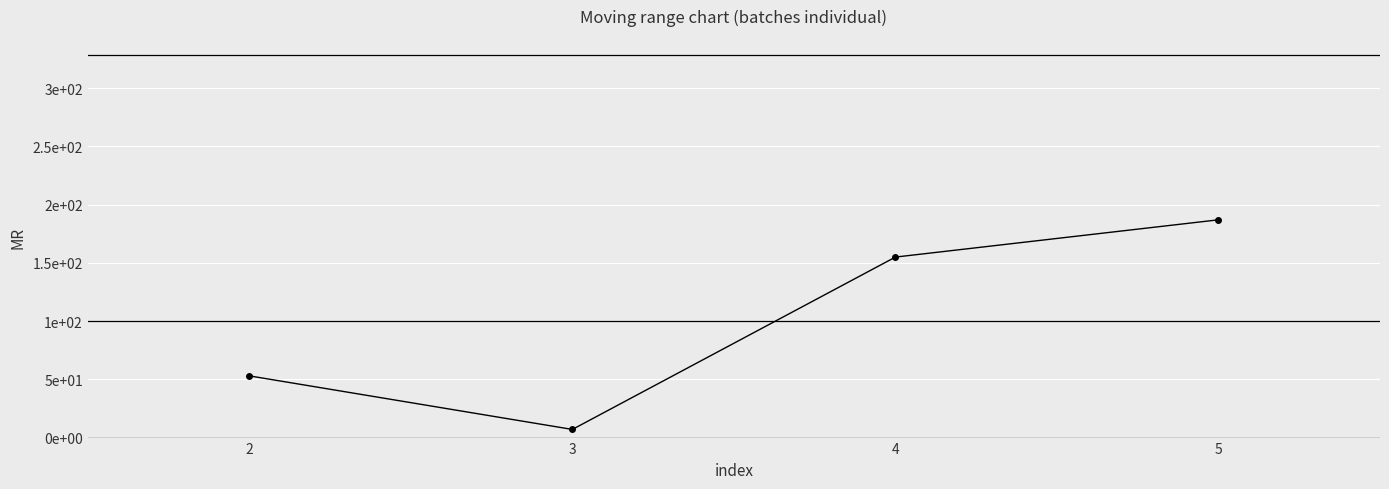

Is this an area chart (filled region under the line)?

No